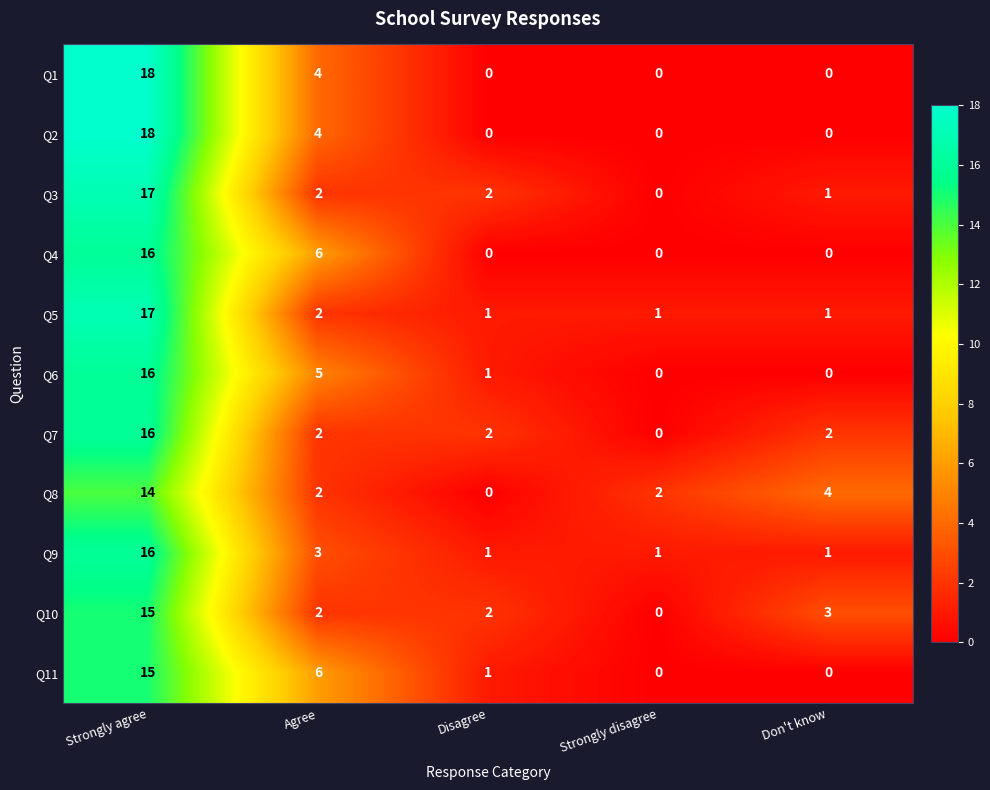

Count the number of categories in the chart.

5